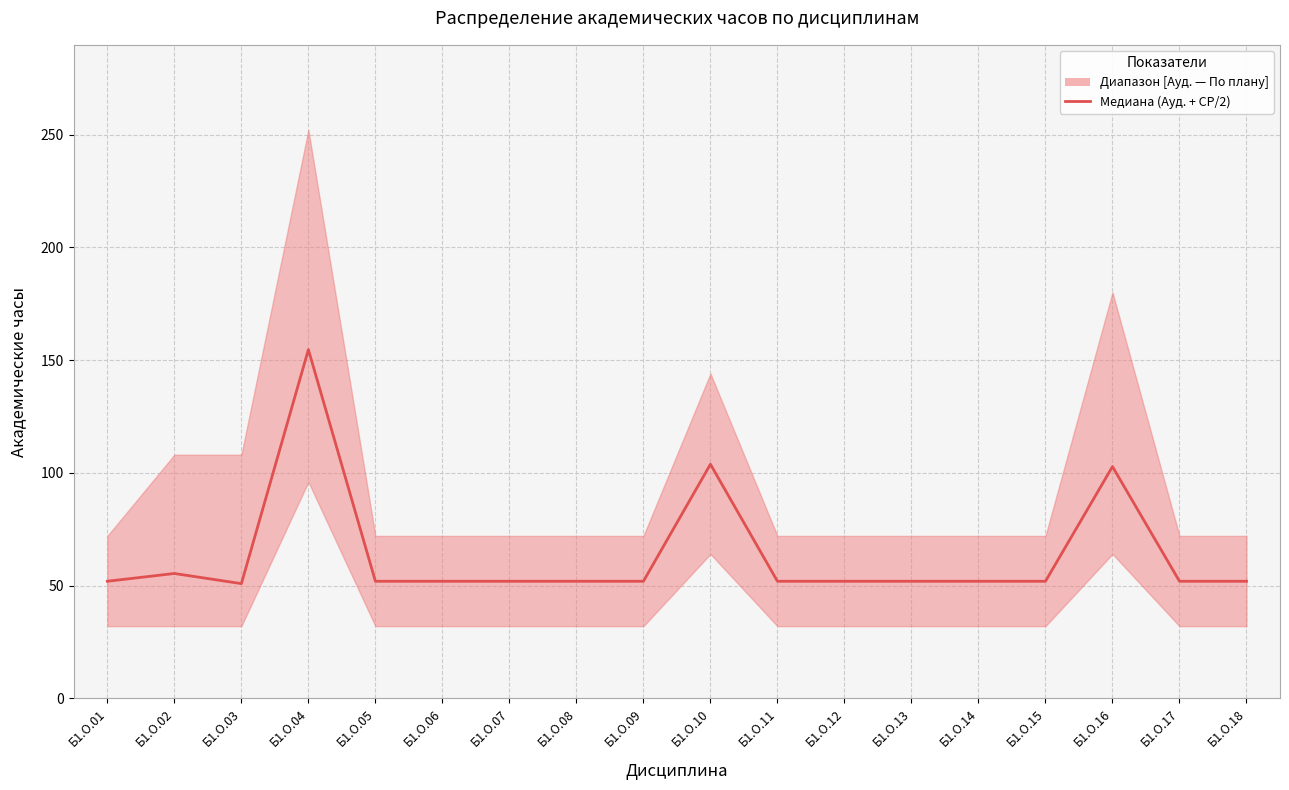

What is the value of the 12th point from the left?

51.9